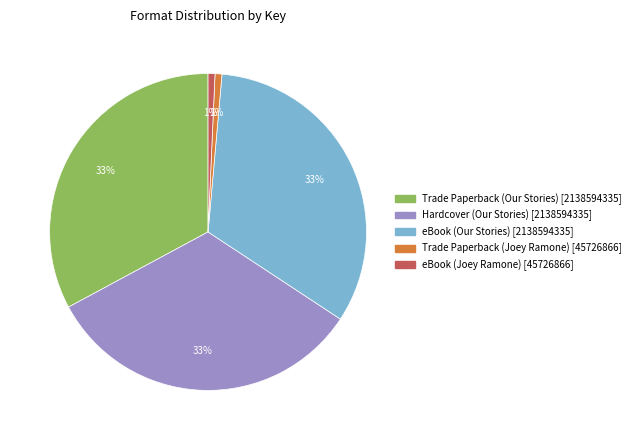

How many segments does this pie chart have?

5